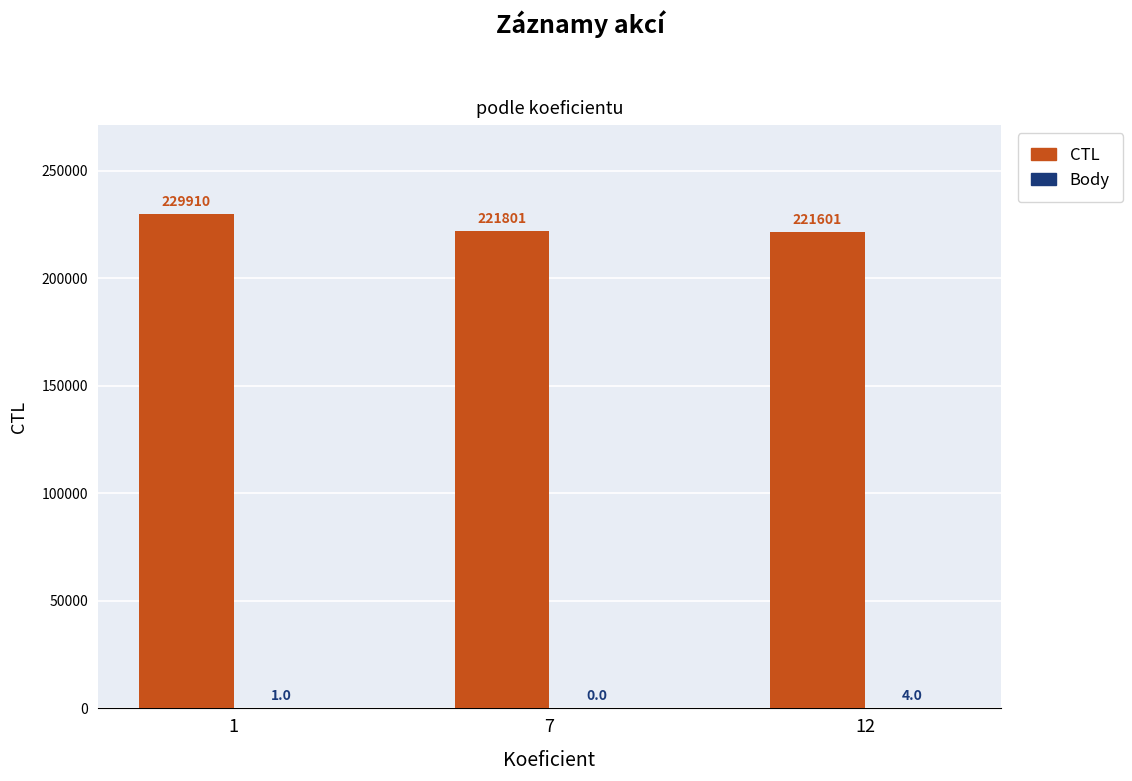

What is the approximate value of CTL at 12, to the nearest 100?

221600